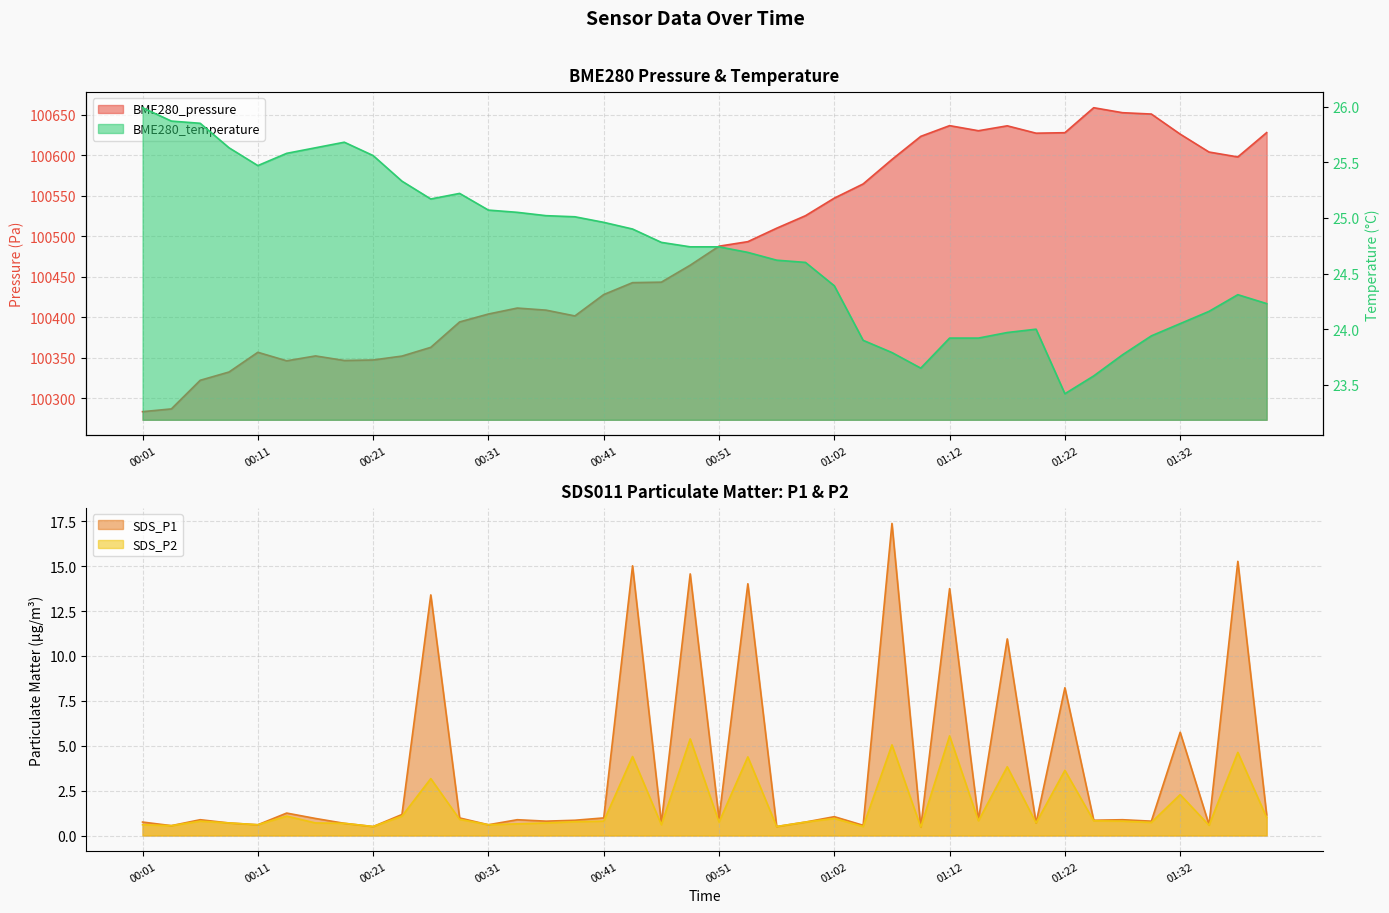

Does the chart have visible grid lines?

Yes